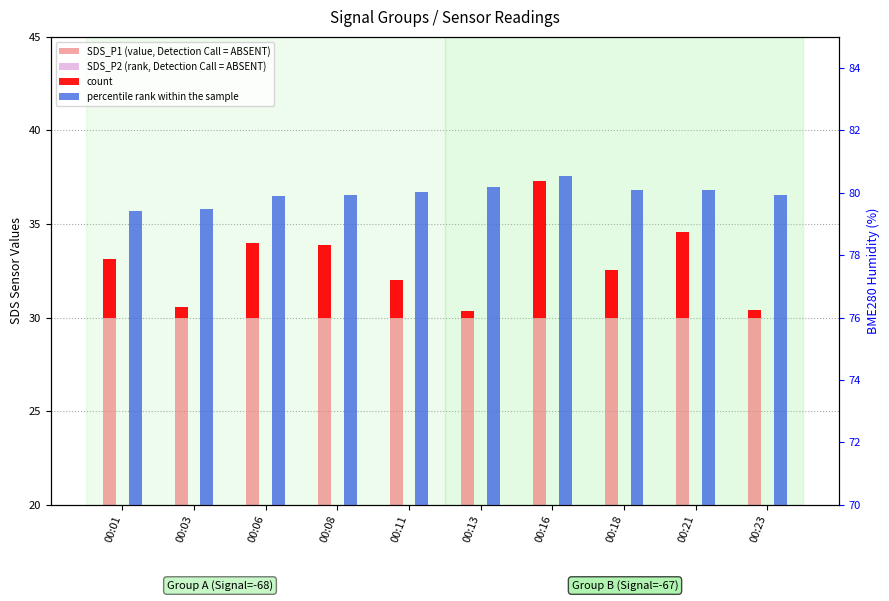

Does the chart contain any negative values?

No